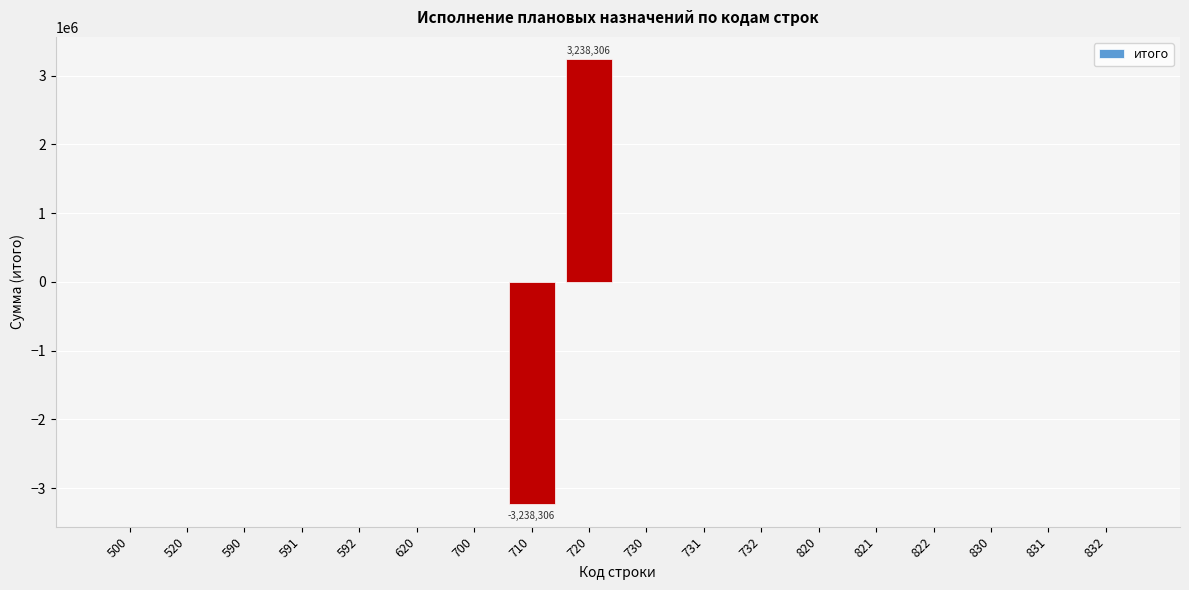

Reading left to right, list all the values displayed in this chart.

500=0.0	520=0.0	590=0.0	591=0.0	592=0.0	620=0.0	700=0.0	710=-3238306.2	720=3238306.2	730=0.0	731=0.0	732=0.0	820=0.0	821=0.0	822=0.0	830=0.0	831=0.0	832=0.0